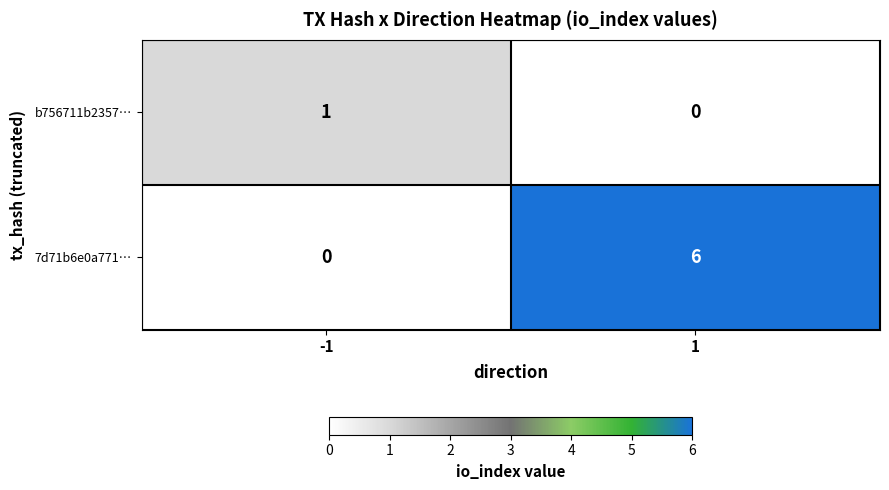

Reading left to right, extract all data points from this chart.

b756711b2357…: 1	0
7d71b6e0a771…: 0	6